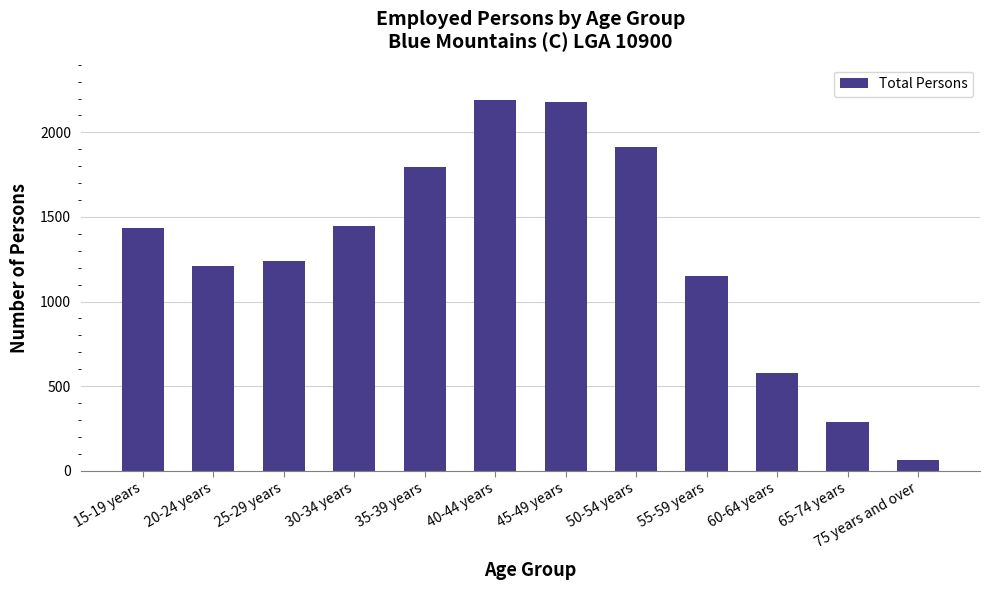

What is the greatest value displayed?

2192